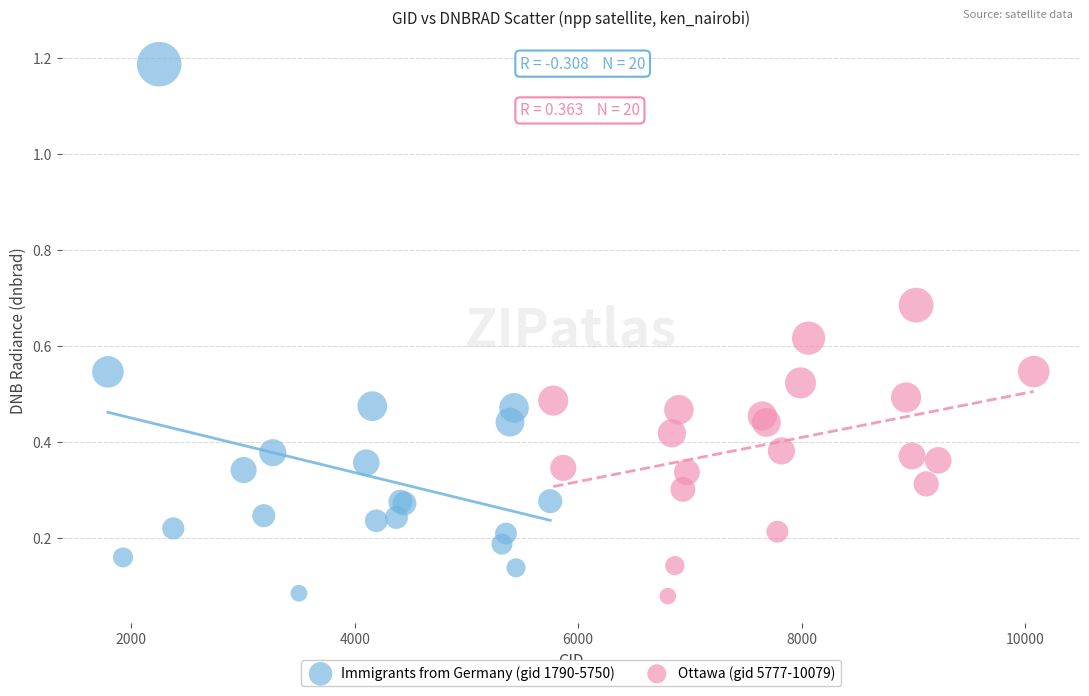

Which series reaches the maximum Y coordinate?

Immigrants from Germany (gid 1790-5750)